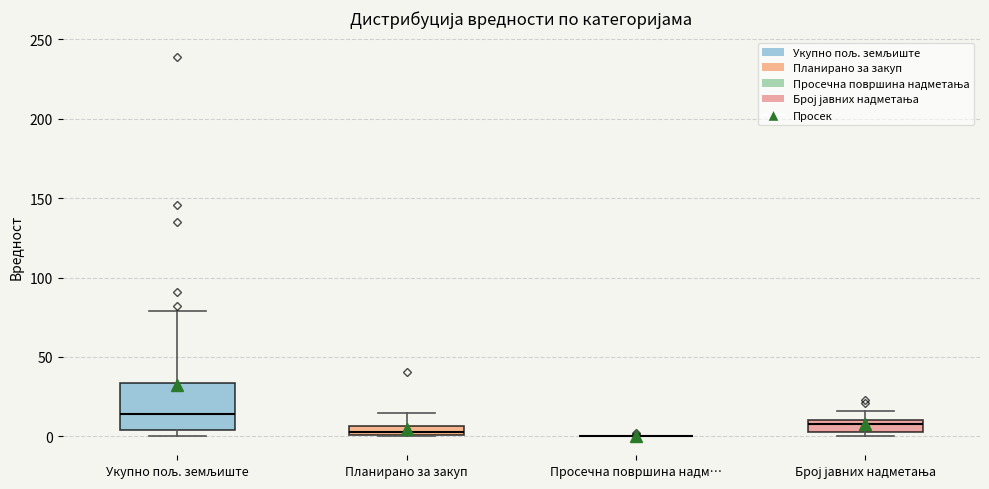

Comparing the boxes themselves (not the whiskers), which one is the tallest?

Укупно пољ. земљиште